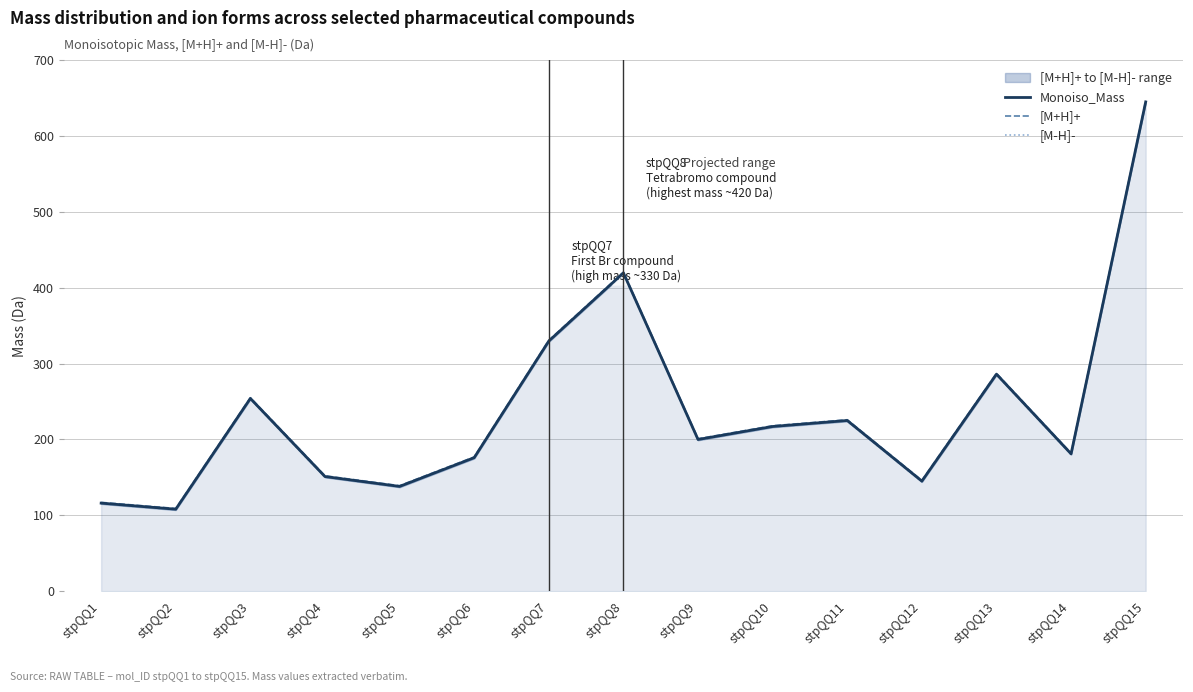

Which has a higher value, stpQQ8 or stpQQ6?

stpQQ8